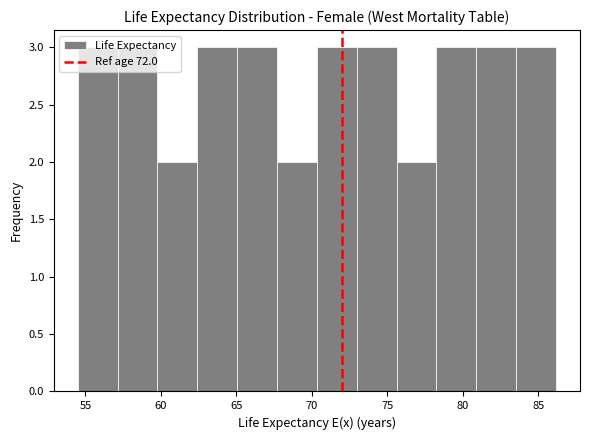

Reading left to right, list every bar in this chart as the range it spans on the x-axis followed by its height. Neither the bar edges nor the heights are printed on the chart, so give them approximately, as read against the axes.

54.5 to 57.0: 3
57.0 to 60.0: 3
60.0 to 62.5: 2
62.5 to 65.0: 3
65.0 to 67.5: 3
67.5 to 70.5: 2
70.5 to 73.0: 3
73.0 to 75.5: 3
75.5 to 78.5: 2
78.5 to 81.0: 3
81.0 to 83.5: 3
83.5 to 86.0: 3